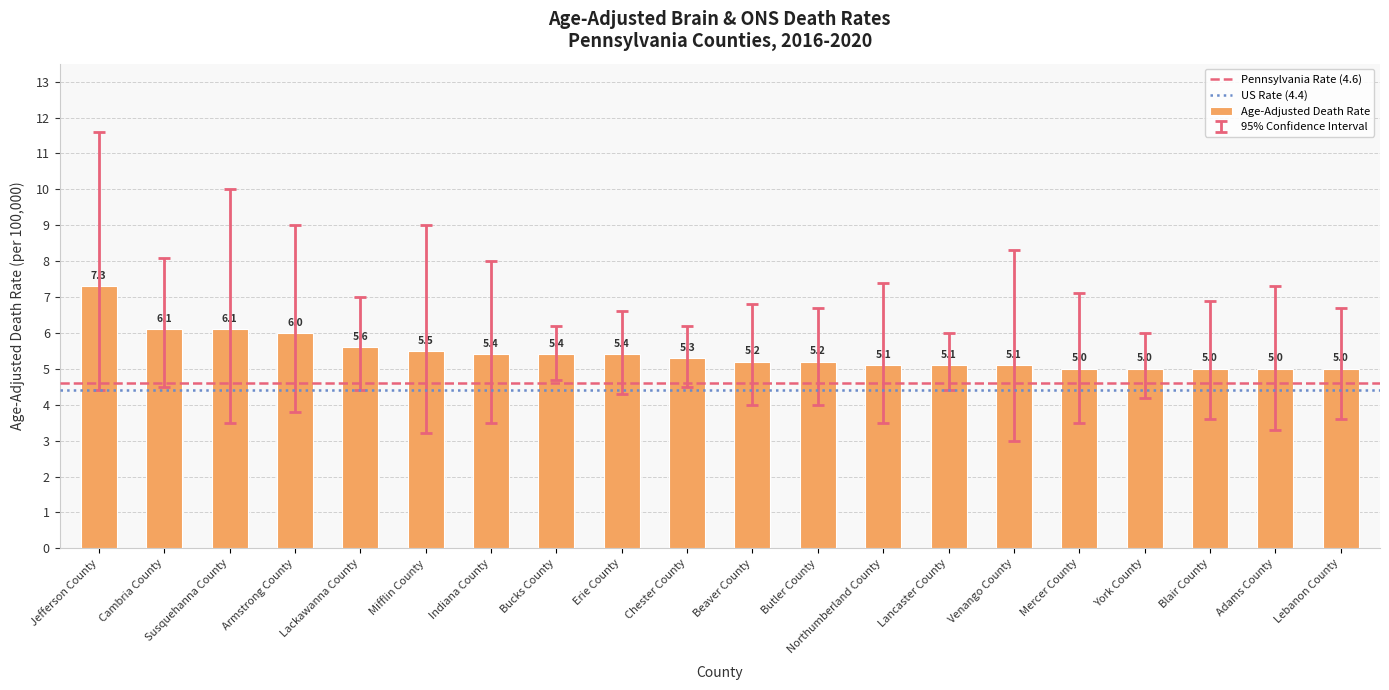

The value at Erie County is 5.4. True or false?

True